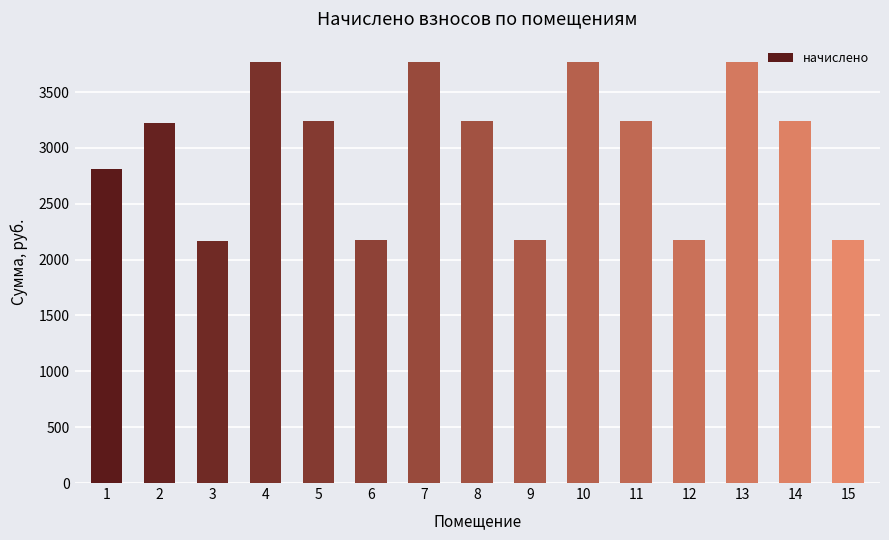

What is the difference between the maximum and minimum values?

1602.7